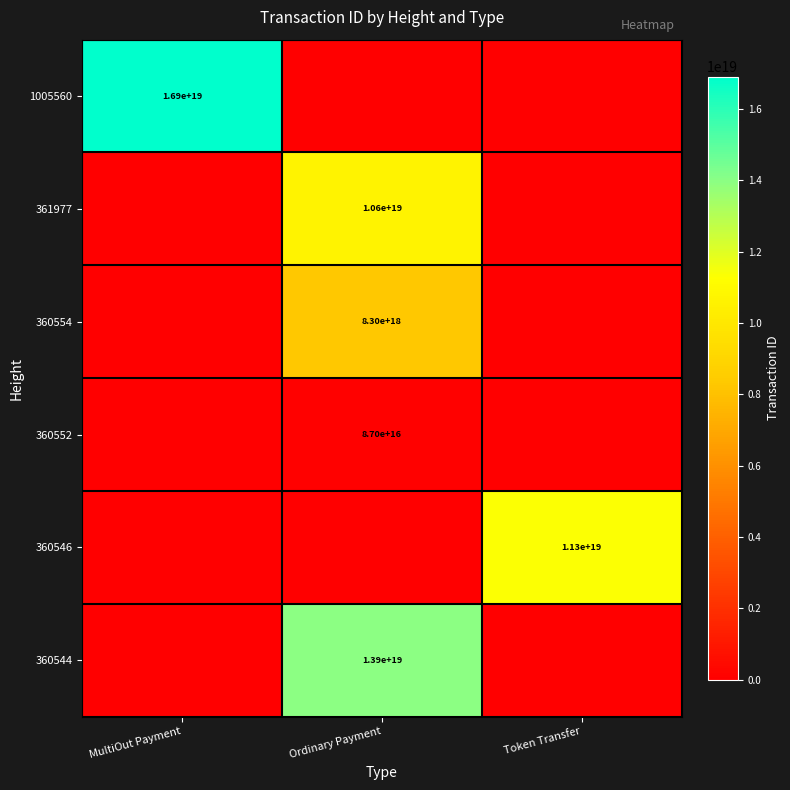

The value of 360546 at Token Transfer is 15106897649513136128. True or false?

False